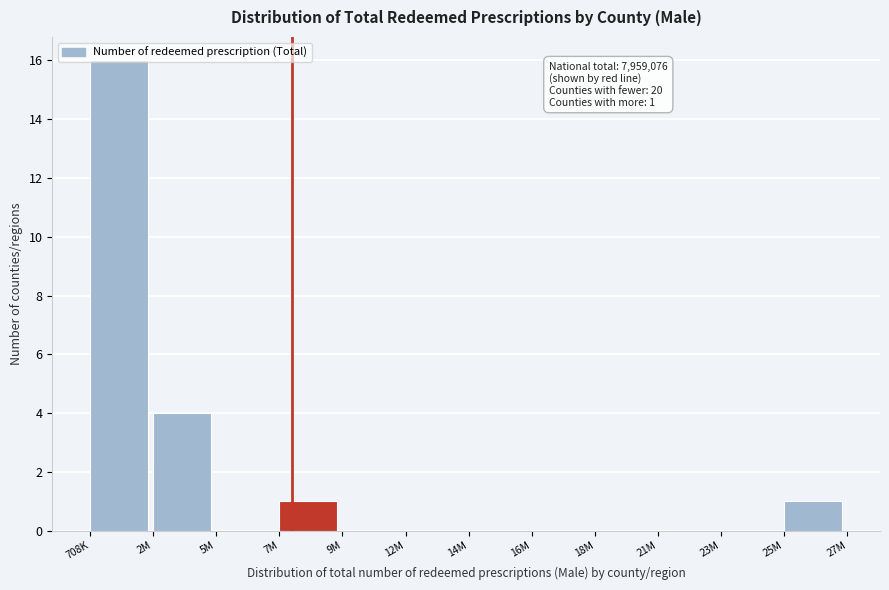

At which category does the chart reach its peak across all series?

708K